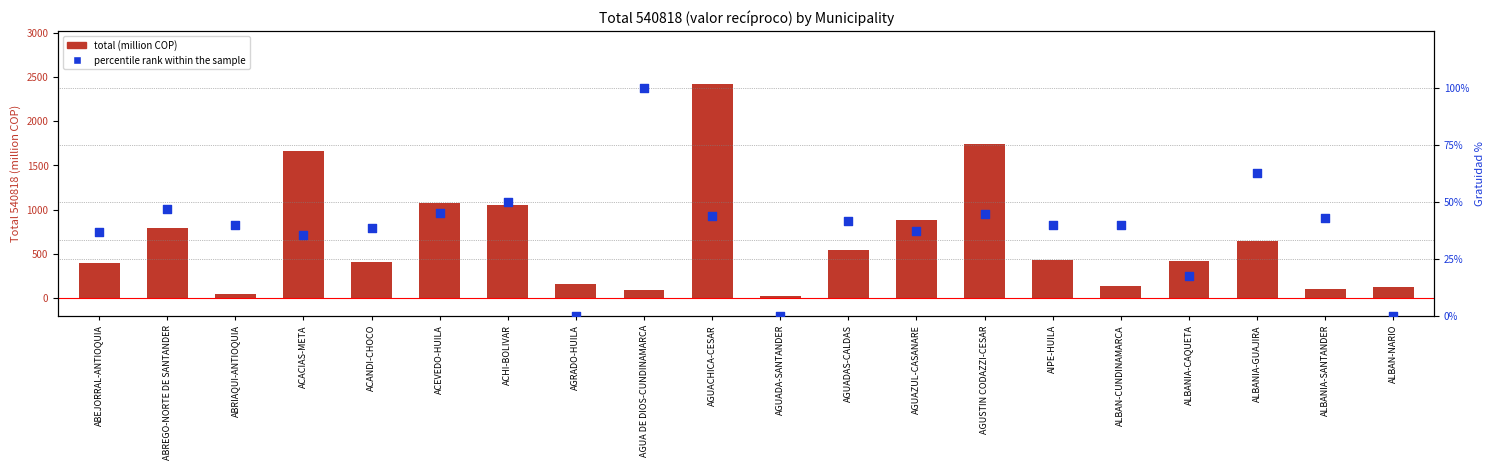

What is the total value across all series at ACHI-BOLIVAR?

1103.3